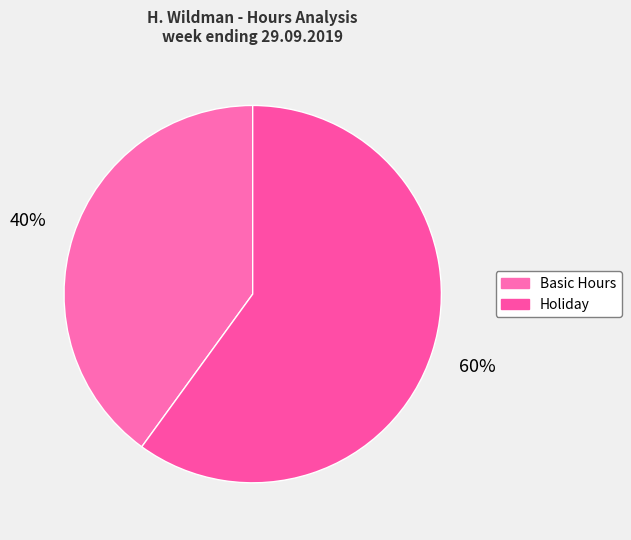

How many slices are in this pie chart?

2